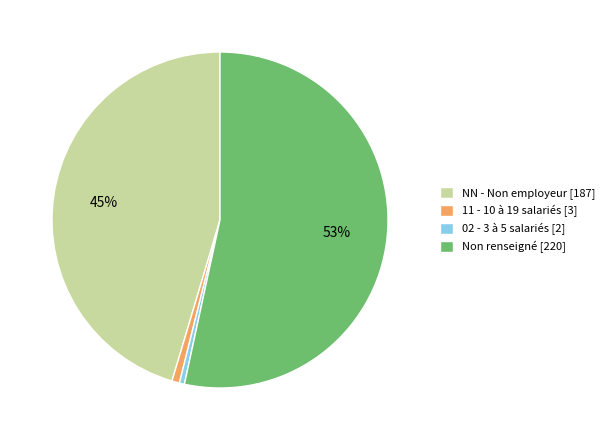

Which category has the biggest portion of the pie?

Non renseigné [220]